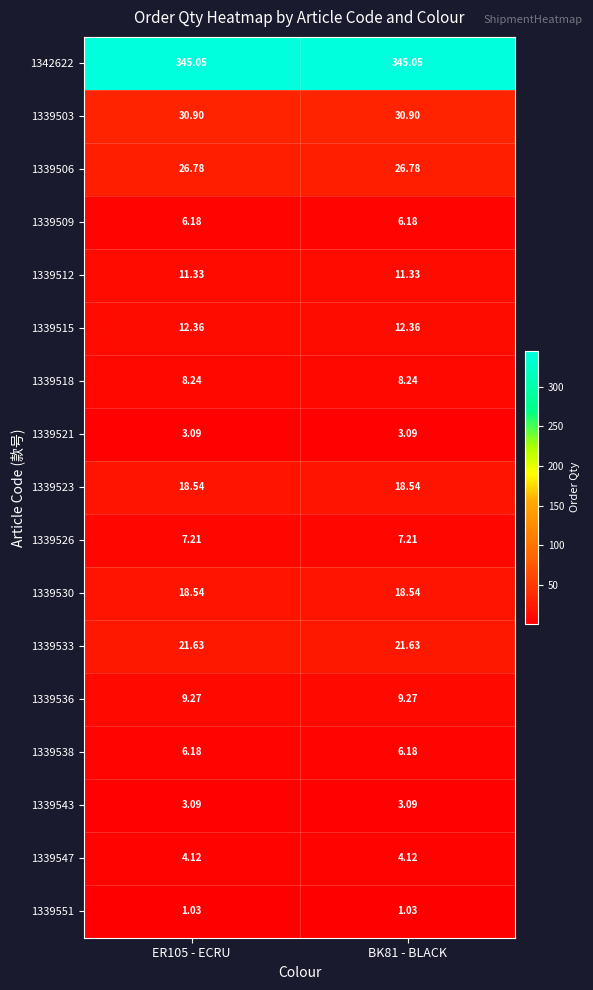

Is the value of 1339512 at BK81 - BLACK greater than the value of 1339530 at BK81 - BLACK?

No